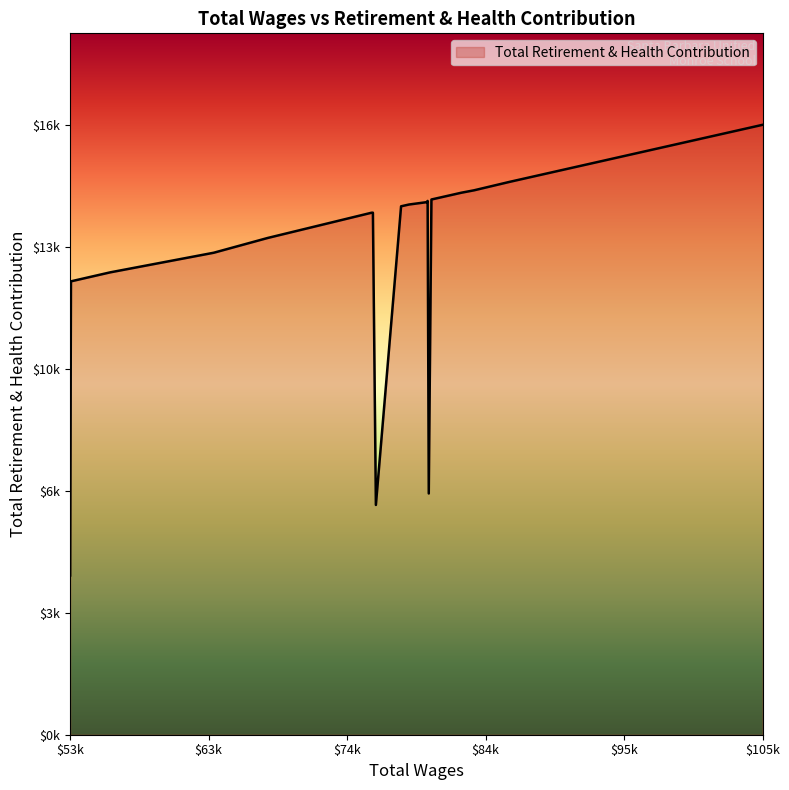

How many data points does each series have?

20